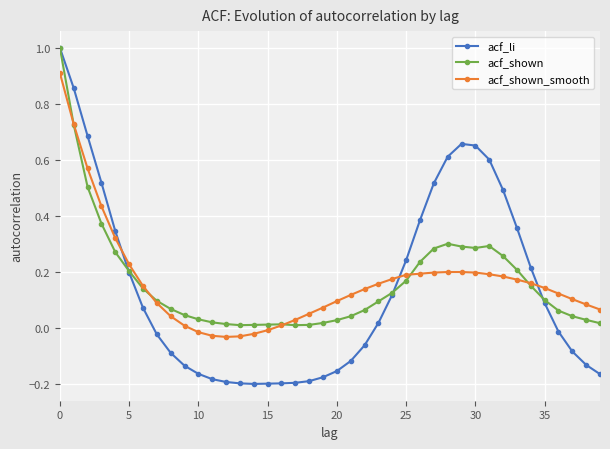

Which series has the widest spread of values?

acf_li